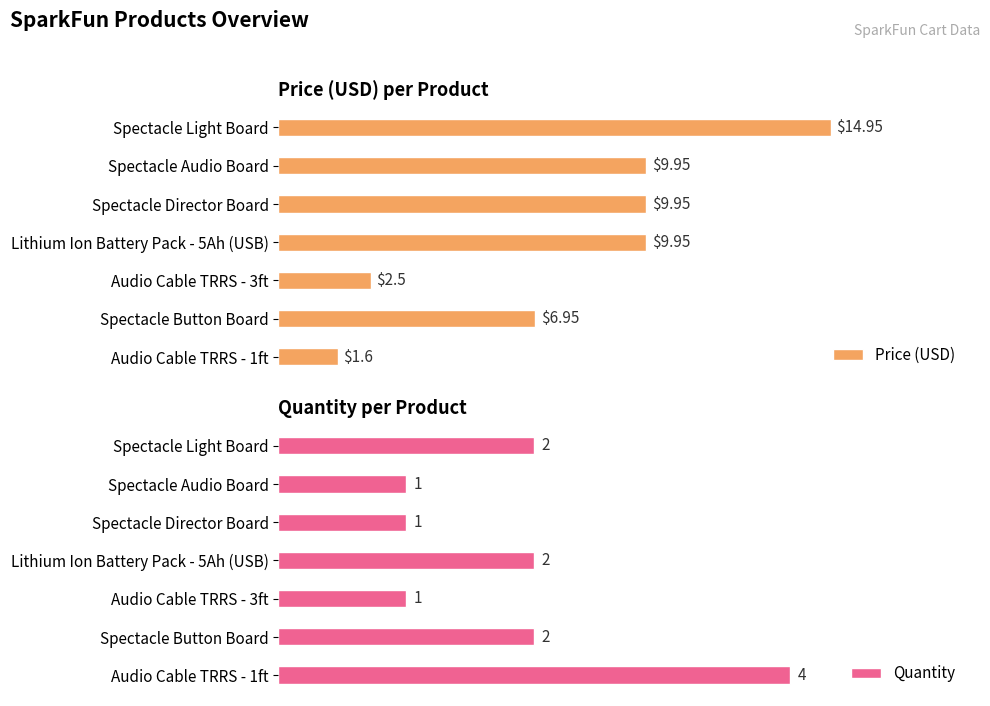

Which category has the highest value in the Price (USD) series?

Spectacle Light Board